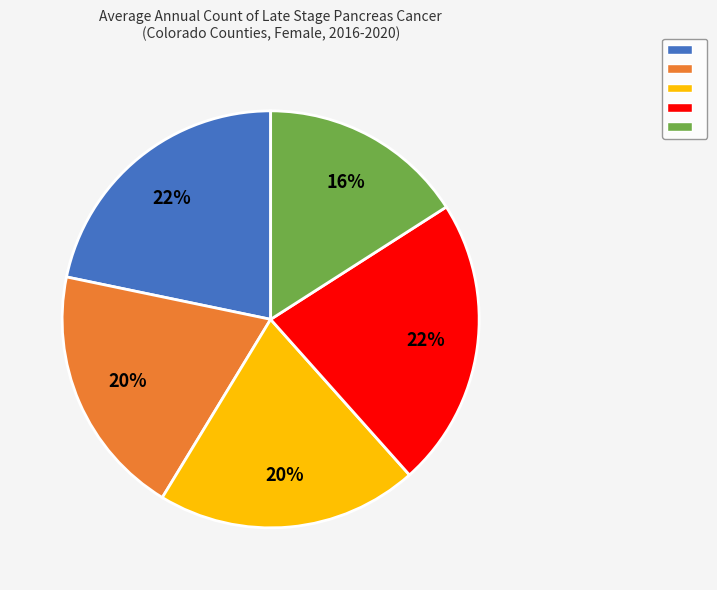

Is there a majority slice in this chart?

No